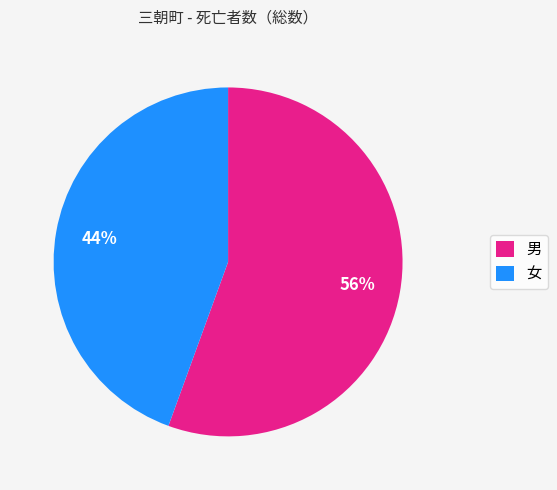

To the nearest percent, what portion does 女 represent?

44%